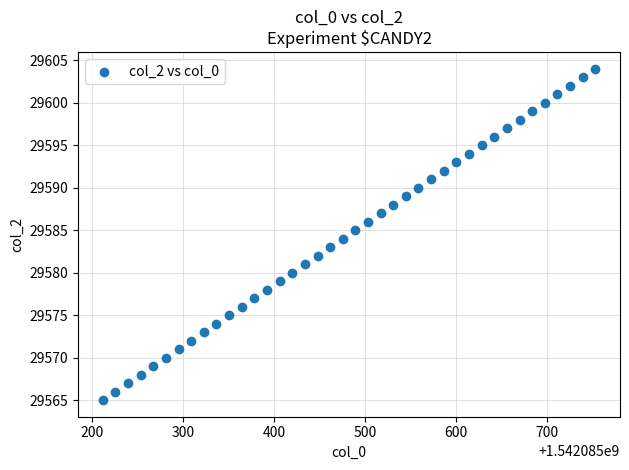

What is the range of Y values (max minus min)?

39